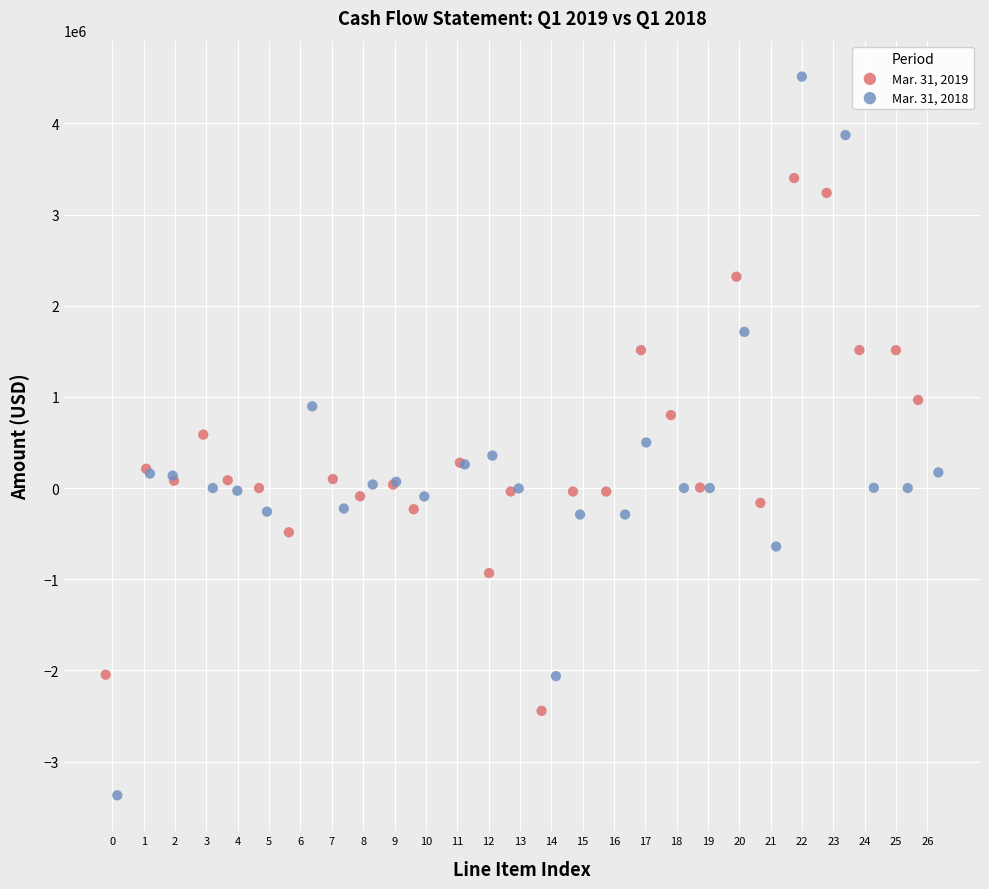

Which series reaches the minimum Y coordinate?

Mar. 31, 2018